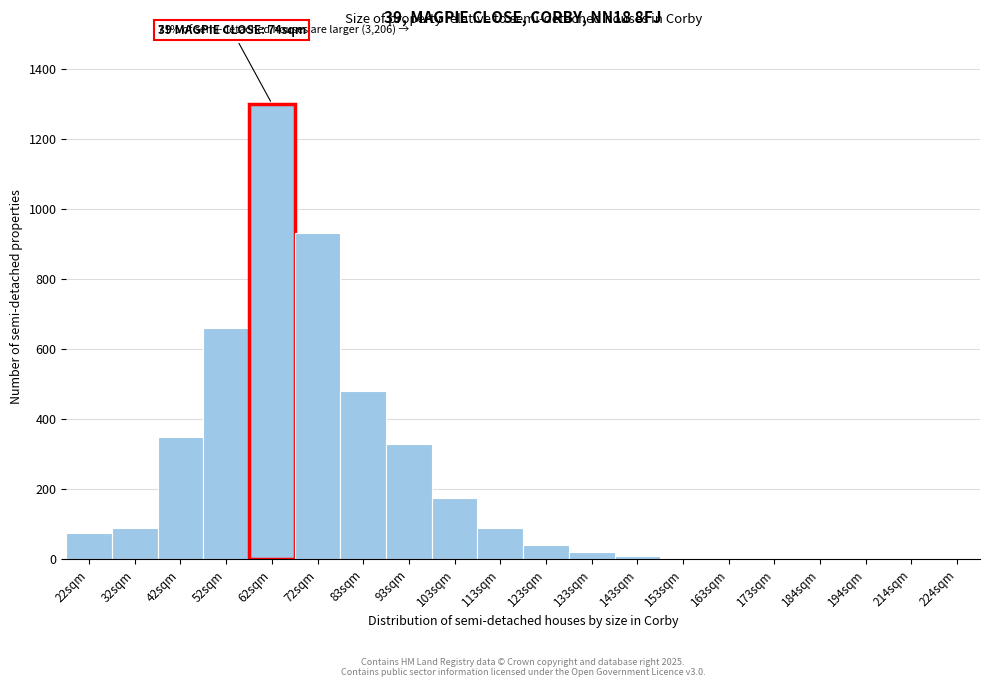

At which category does the chart reach its peak across all series?

62sqm